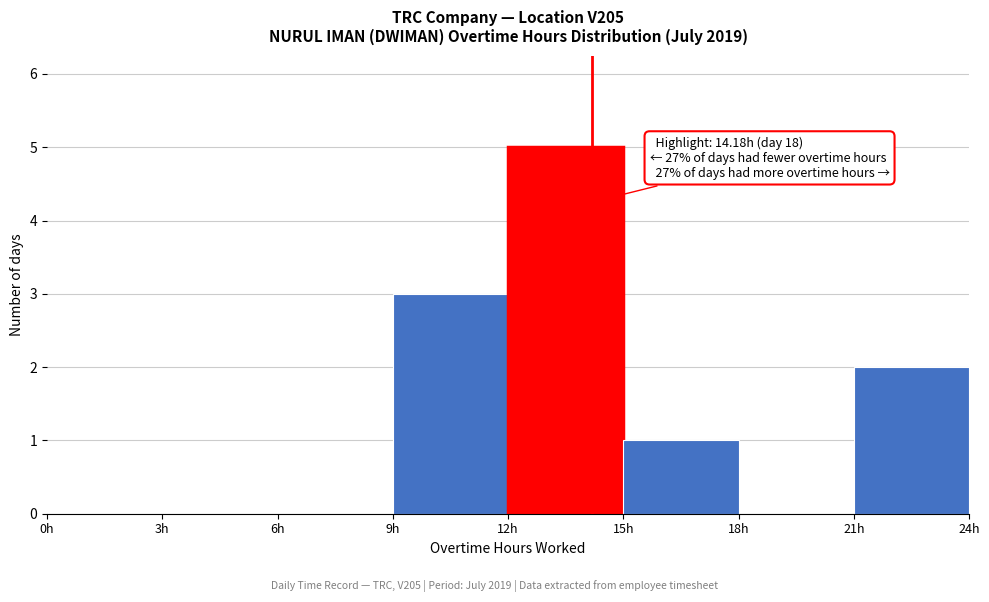

Over which range of the x-axis is the bar tallest?

12 to 15